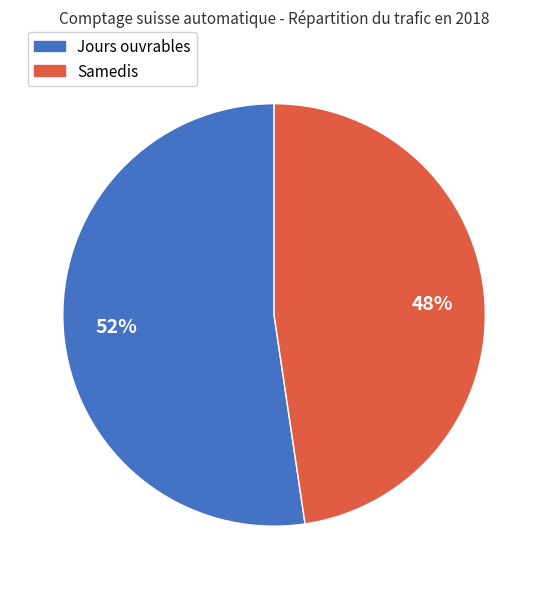

Does any single category account for the majority?

Yes